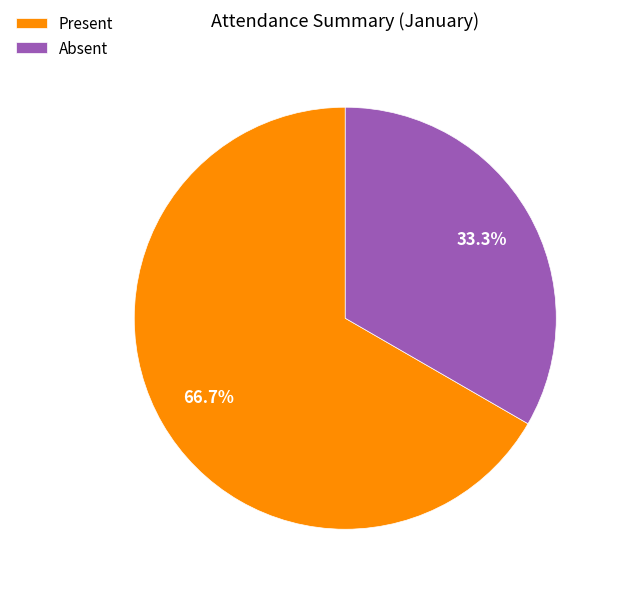

Is the sum of Present and Absent greater than half?

Yes